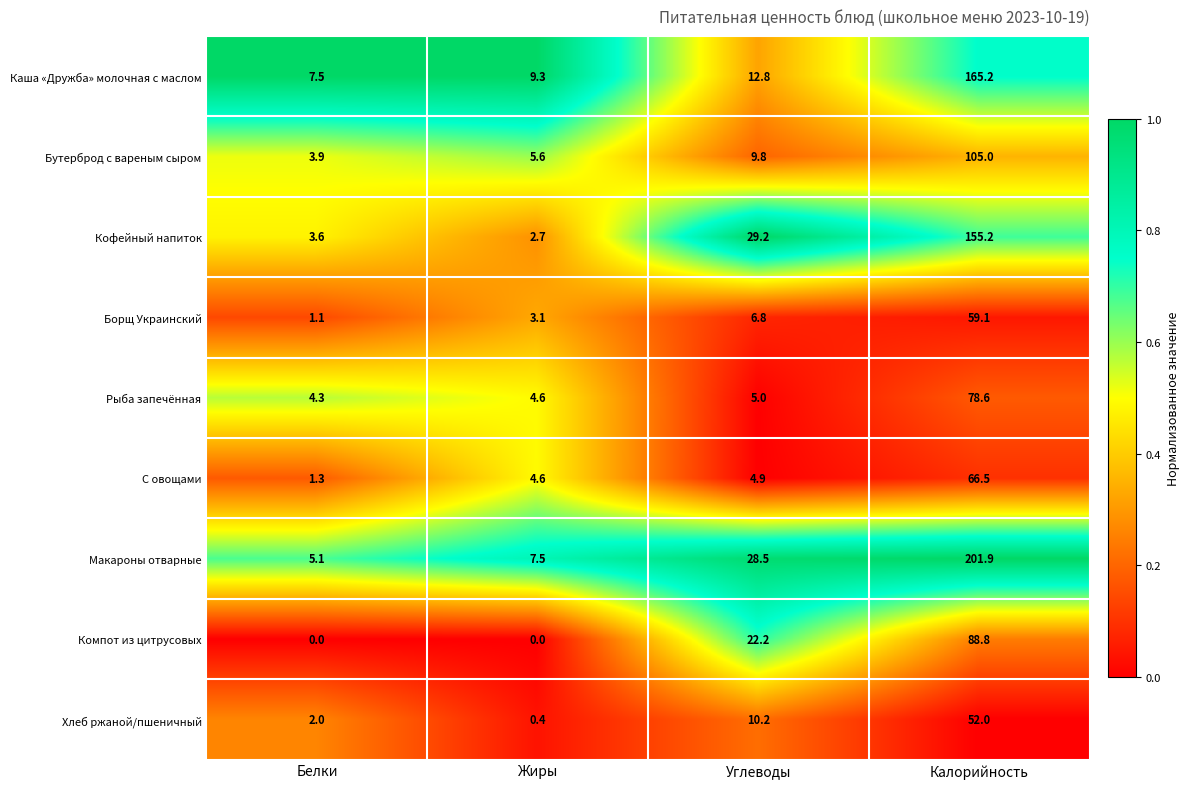

Where is С овощами nearest to the value 33?

Углеводы